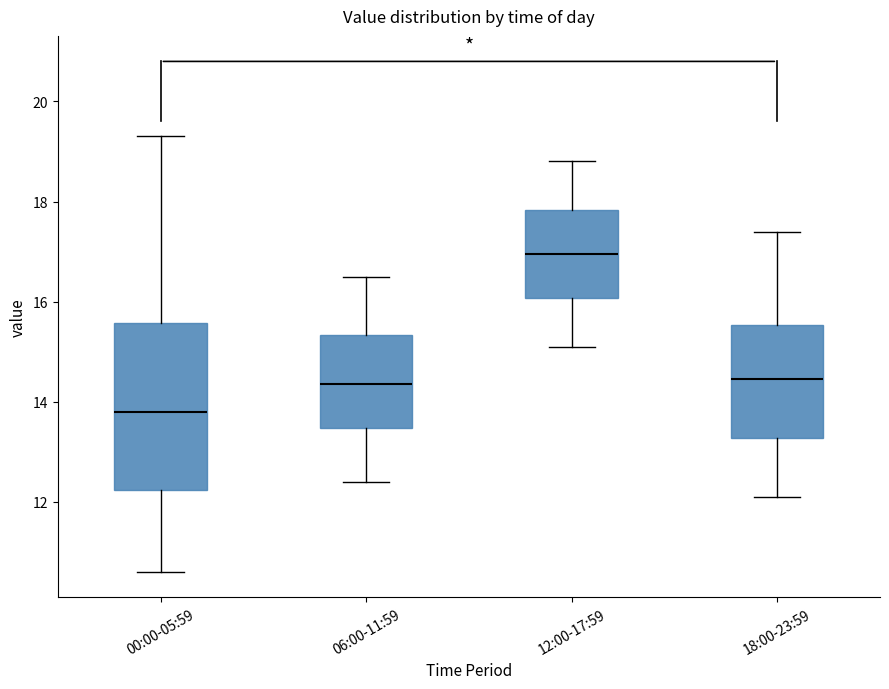

Which box's median line is the lowest?

00:00-05:59